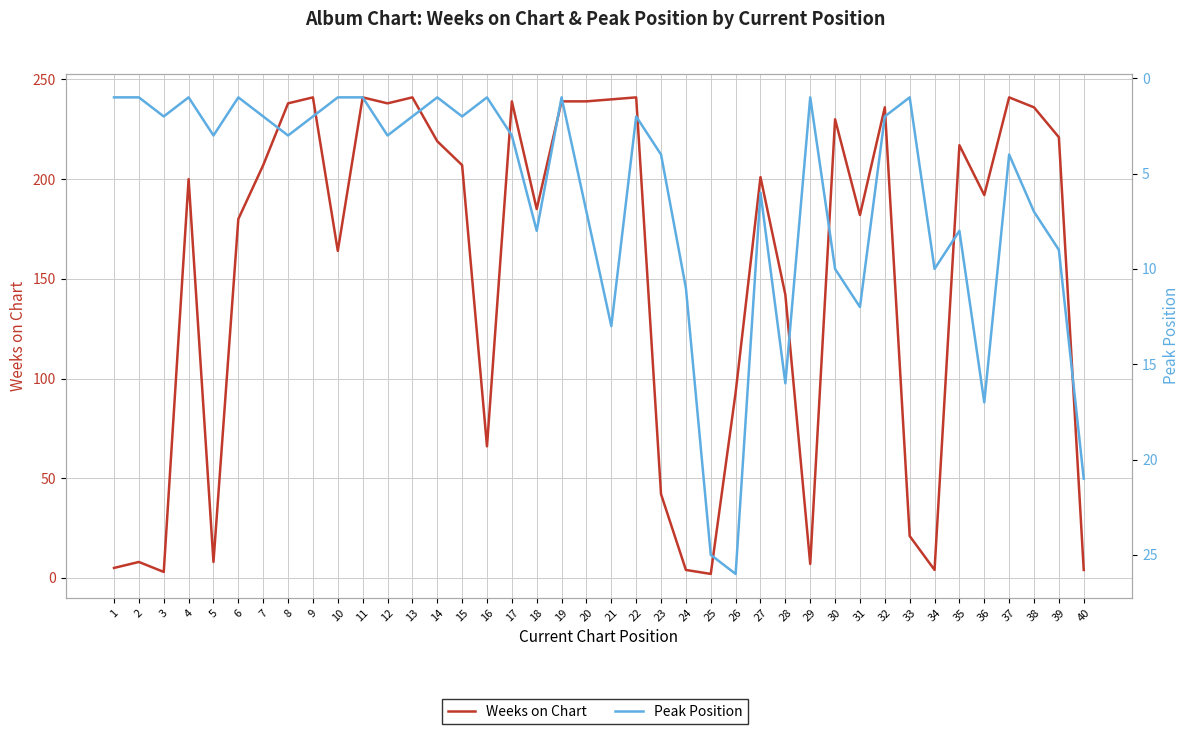

Reading right to left, extract all data points from this chart.

Weeks on Chart: 4	221	236	241	192	217	4	21	236	182	230	7	142	201	93	2	4	42	241	240	239	239	185	239	66	207	219	241	238	241	164	241	238	207	180	8	200	3	8	5
Peak Position: 21	9	7	4	17	8	10	1	2	12	10	1	16	6	26	25	11	4	2	13	7	1	8	3	1	2	1	2	3	1	1	2	3	2	1	3	1	2	1	1